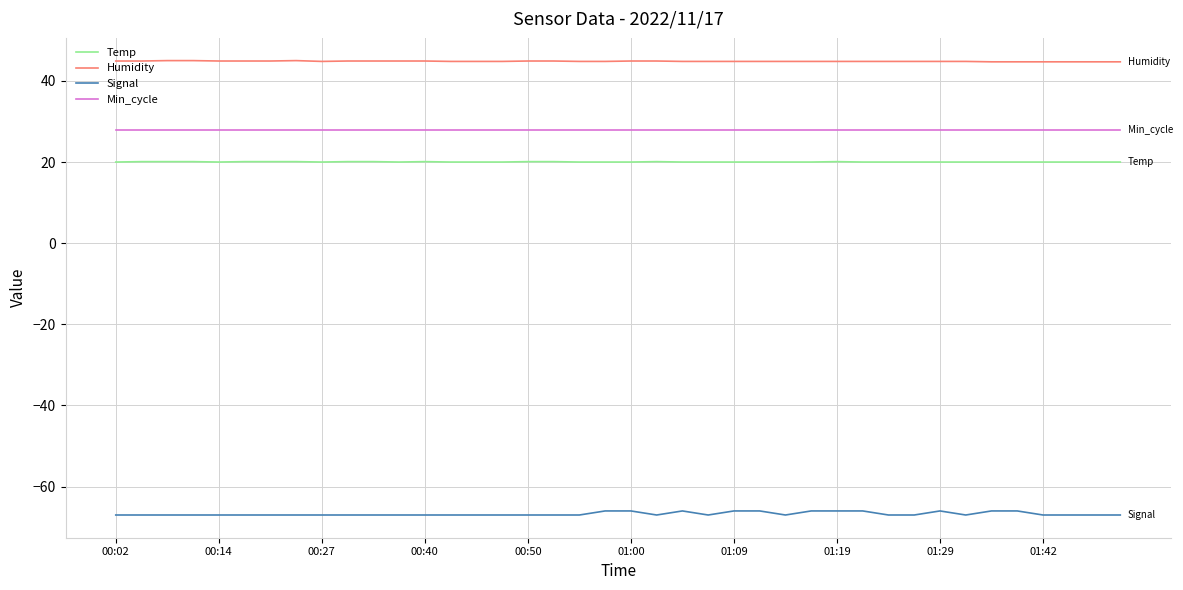

Which series has the largest total across all categories?

Humidity